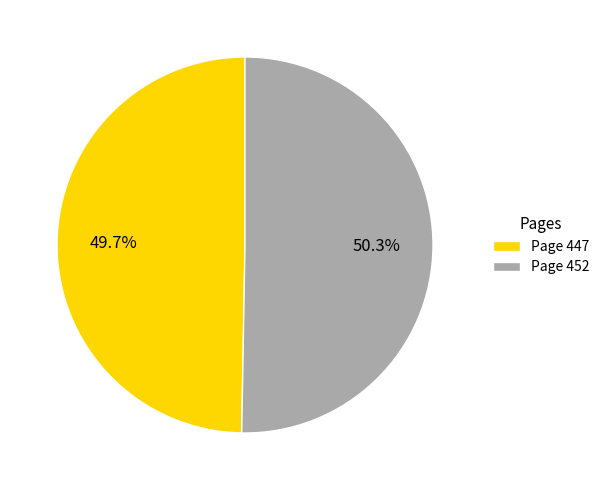

Between Page 447 and Page 452, which is larger?

Page 452